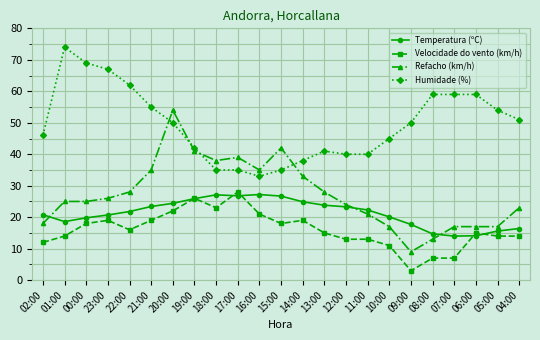

Is it true that Humidade (%) equals 24.5 at 20:00?

False